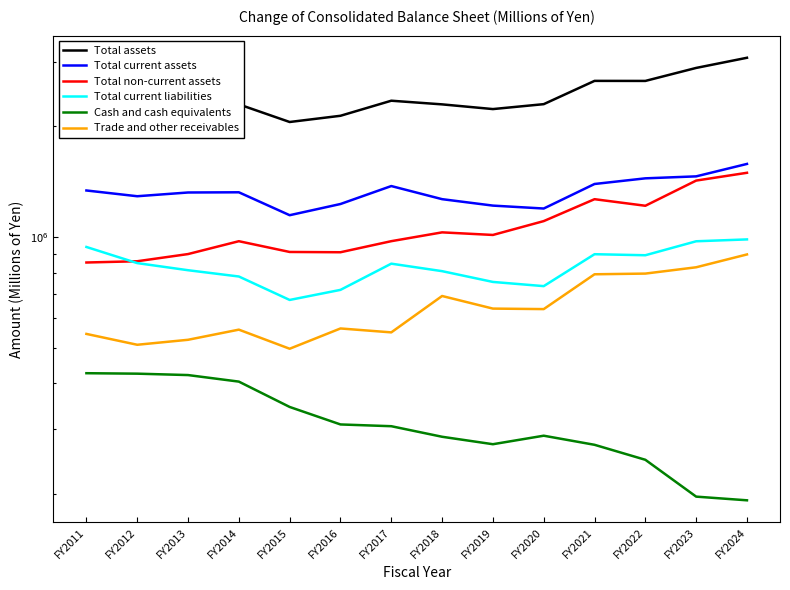

List the series in order of their peak value, lowest first.

Cash and cash equivalents, Trade and other receivables, Total current liabilities, Total non-current assets, Total current assets, Total assets